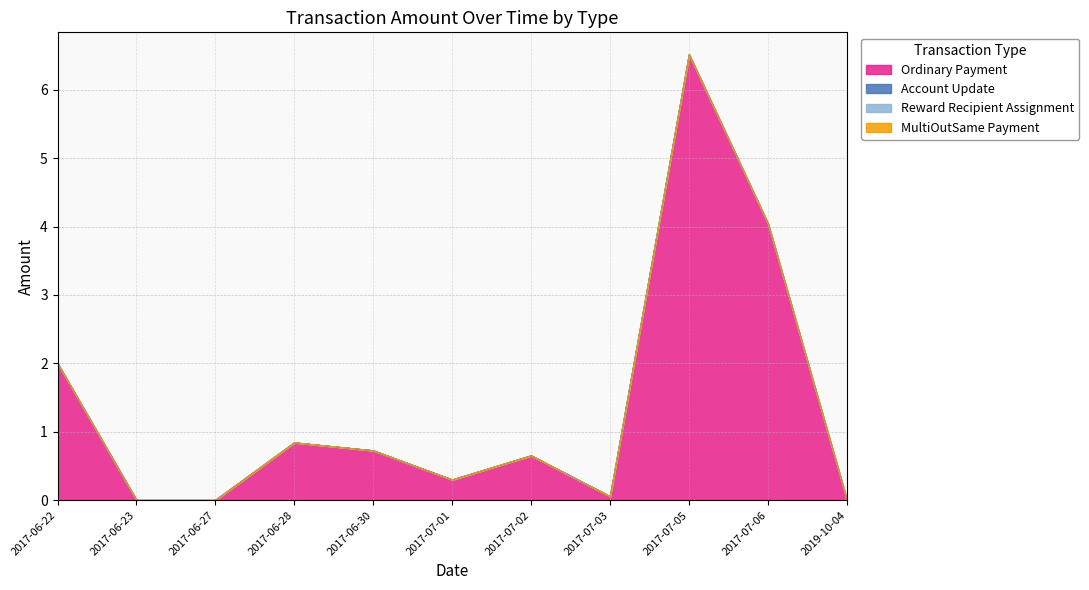

How many series are shown in this chart?

4